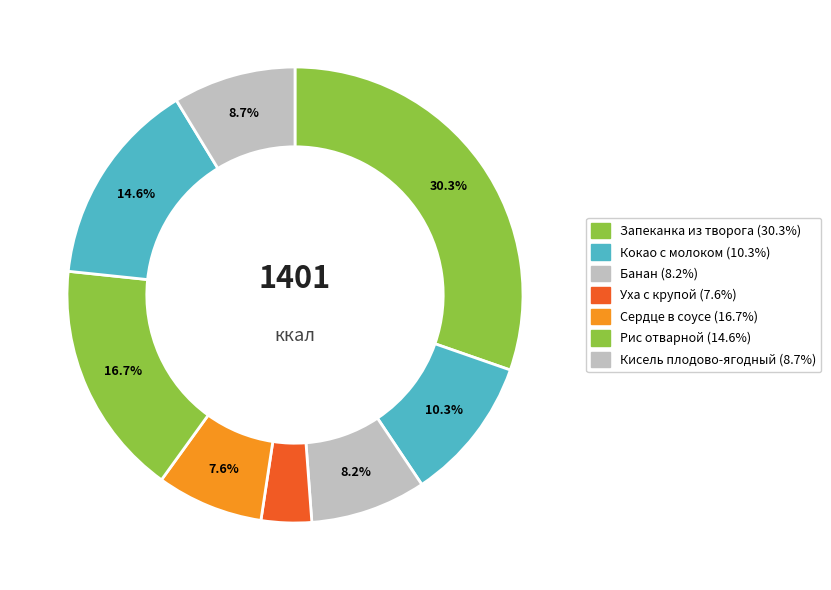

Is there a majority slice in this chart?

No